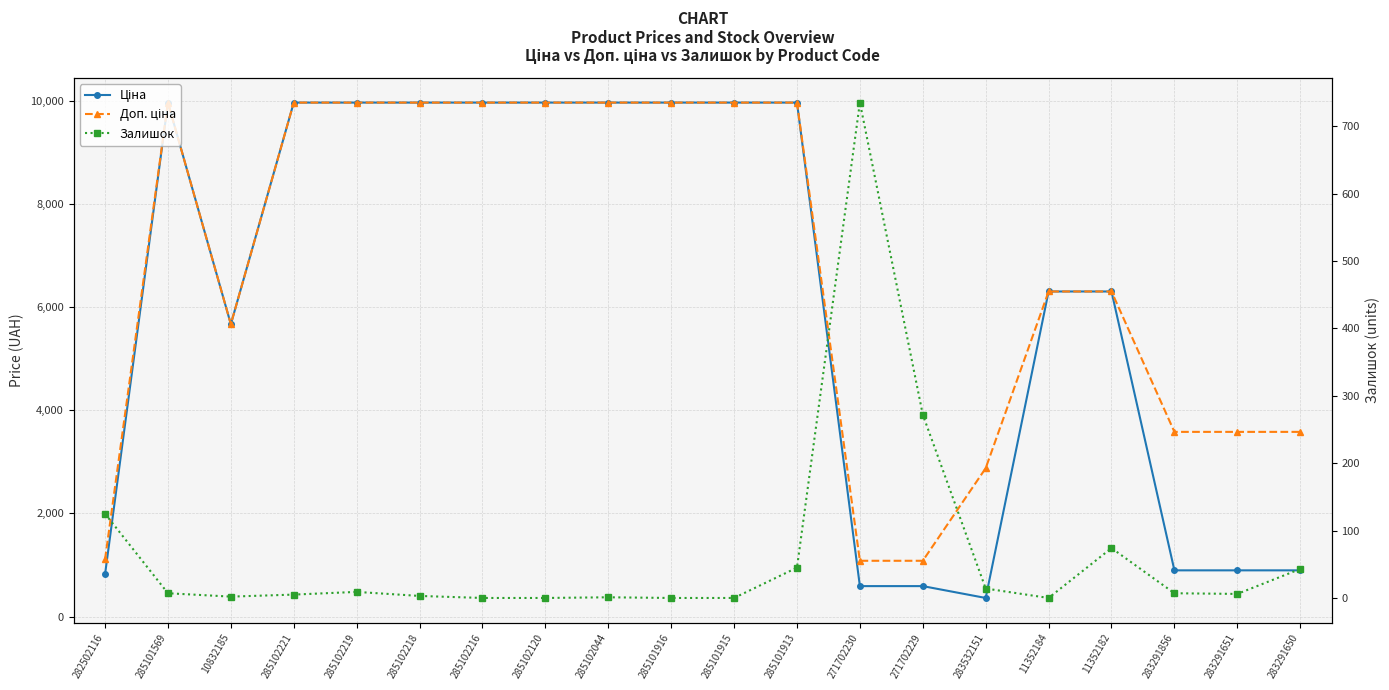

What are all the series names shown in the legend?

Ціна, Доп. ціна, Залишок